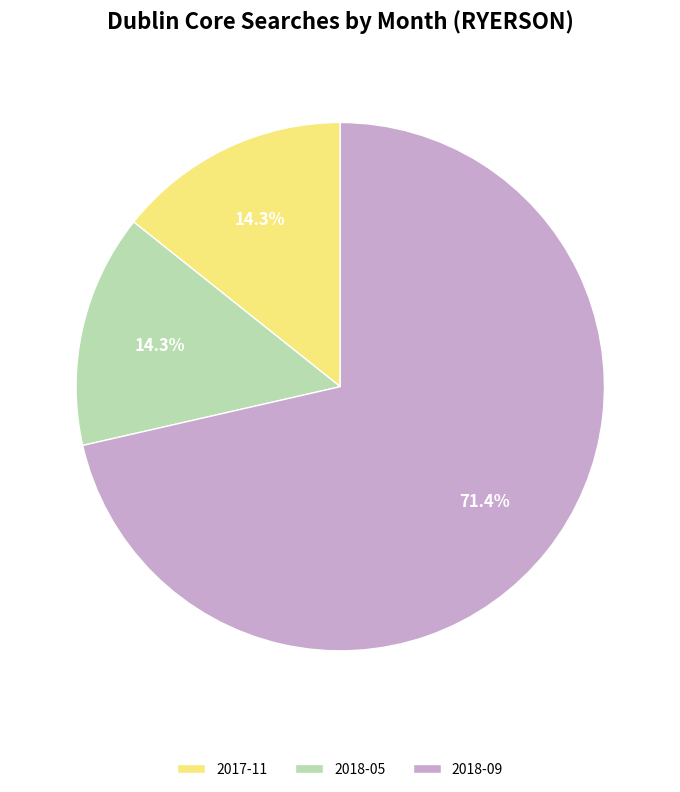

What percentage is the 2018-09 slice, to the nearest percent?

71%